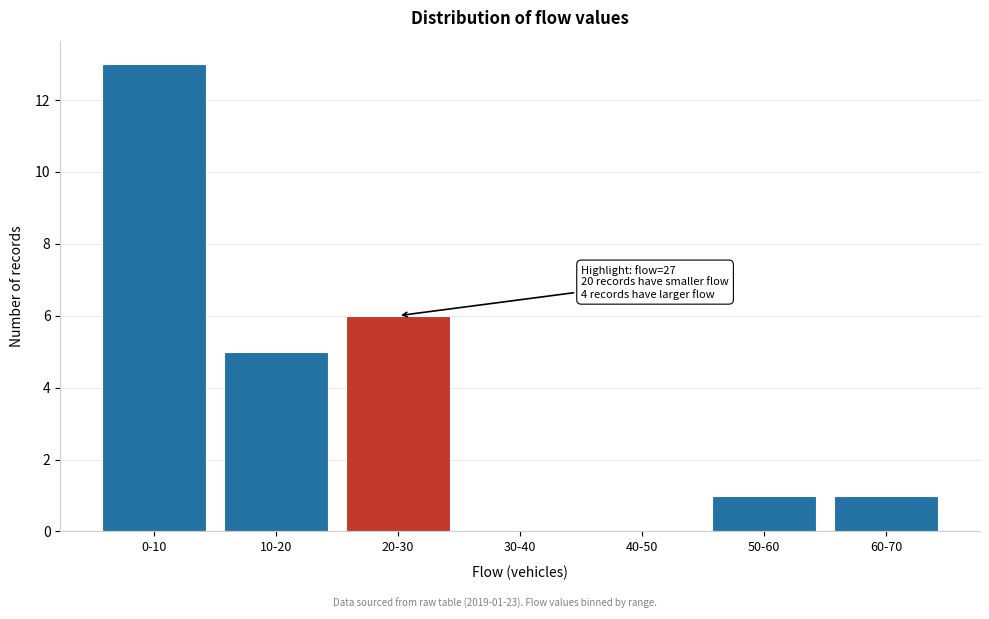

Reading left to right, extract all data points from this chart.

0-10=13	10-20=5	20-30=6	30-40=0	40-50=0	50-60=1	60-70=1